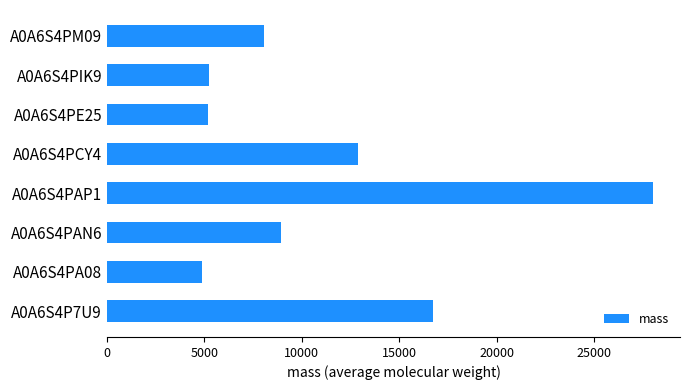

What is the maximum value shown in the chart?

27997.6